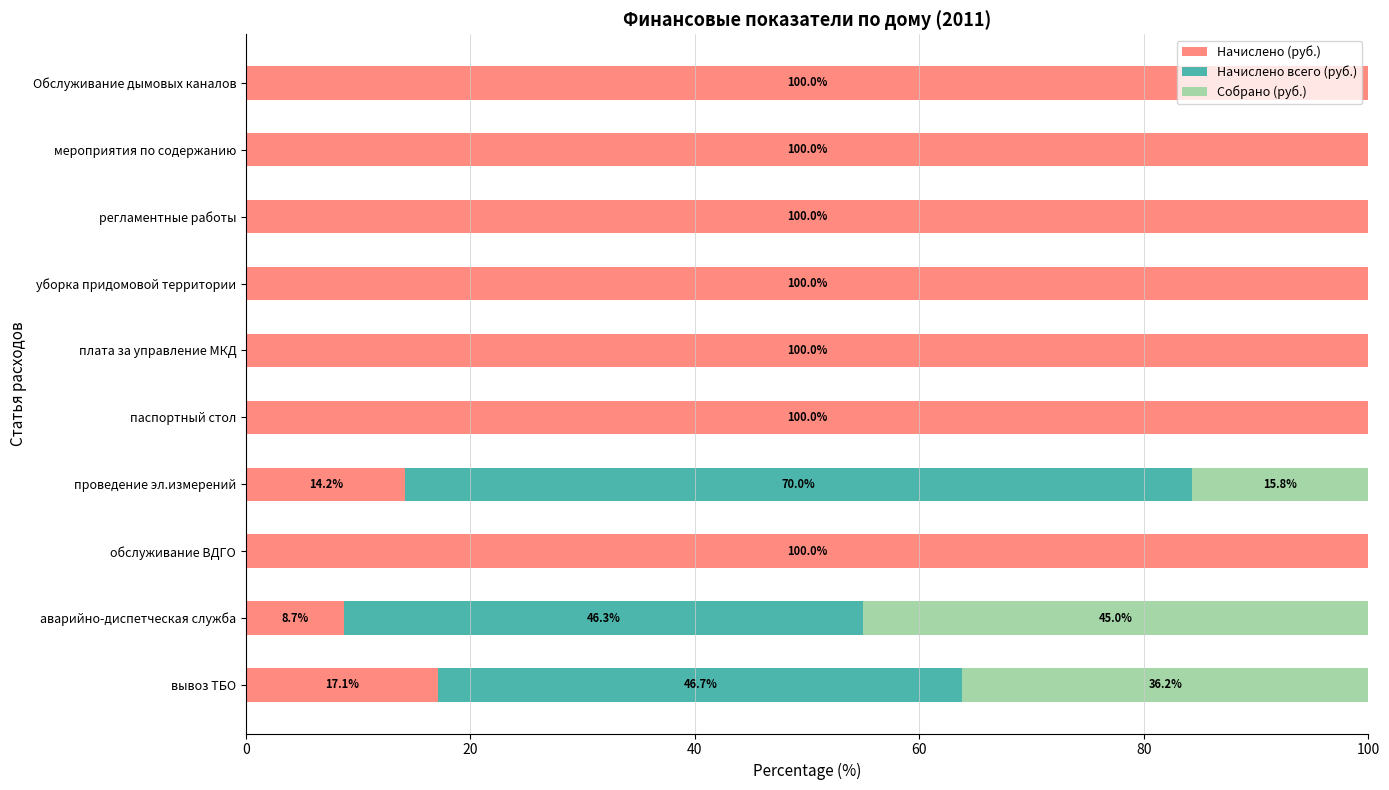

True or false: Начислено (руб.) has a value of 178.5 at Обслуживание дымовых каналов.

False